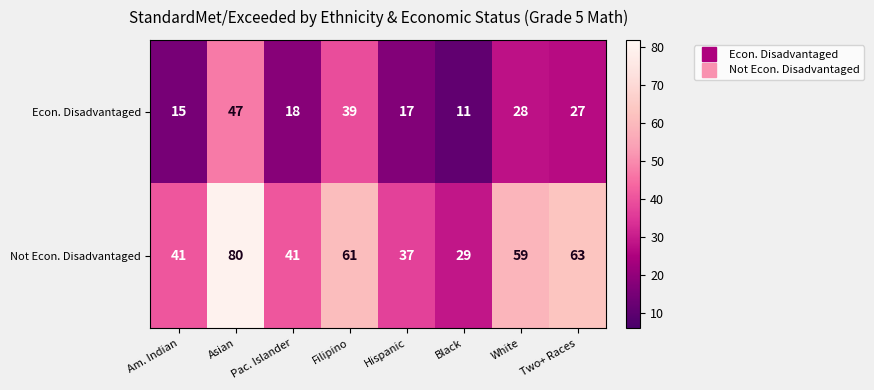

Where is Not Econ. Disadvantaged nearest to the value 54?

White